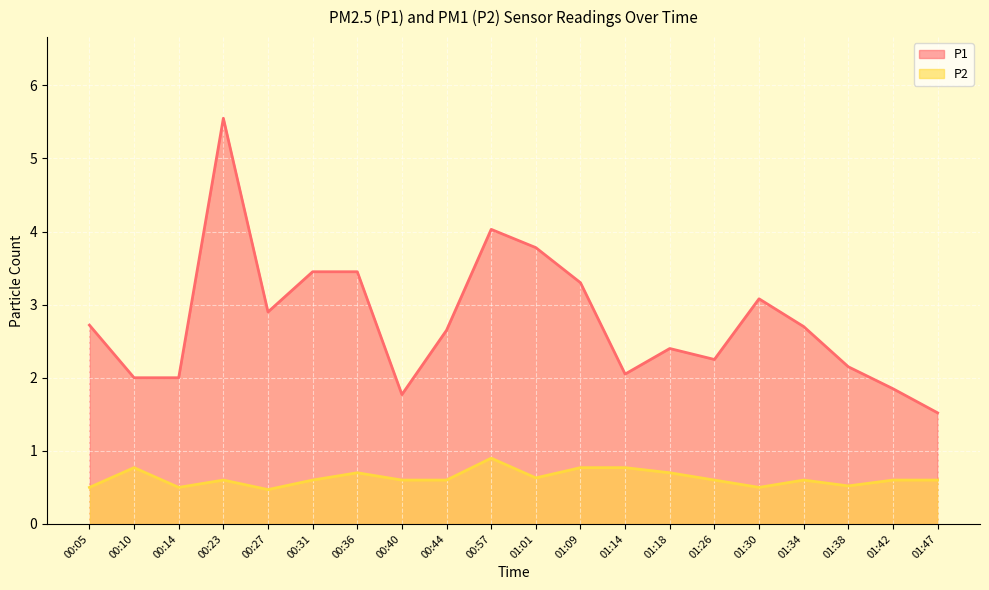

Which series has the widest spread of values?

P1